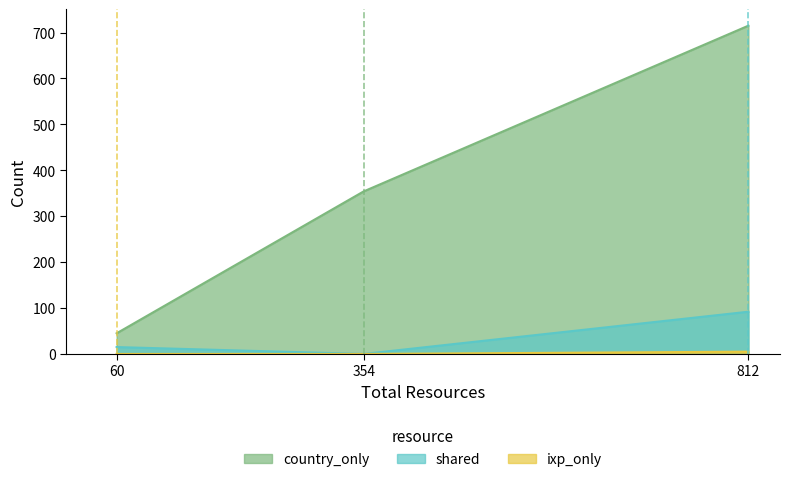

At which category is the sum across all series the highest?

812